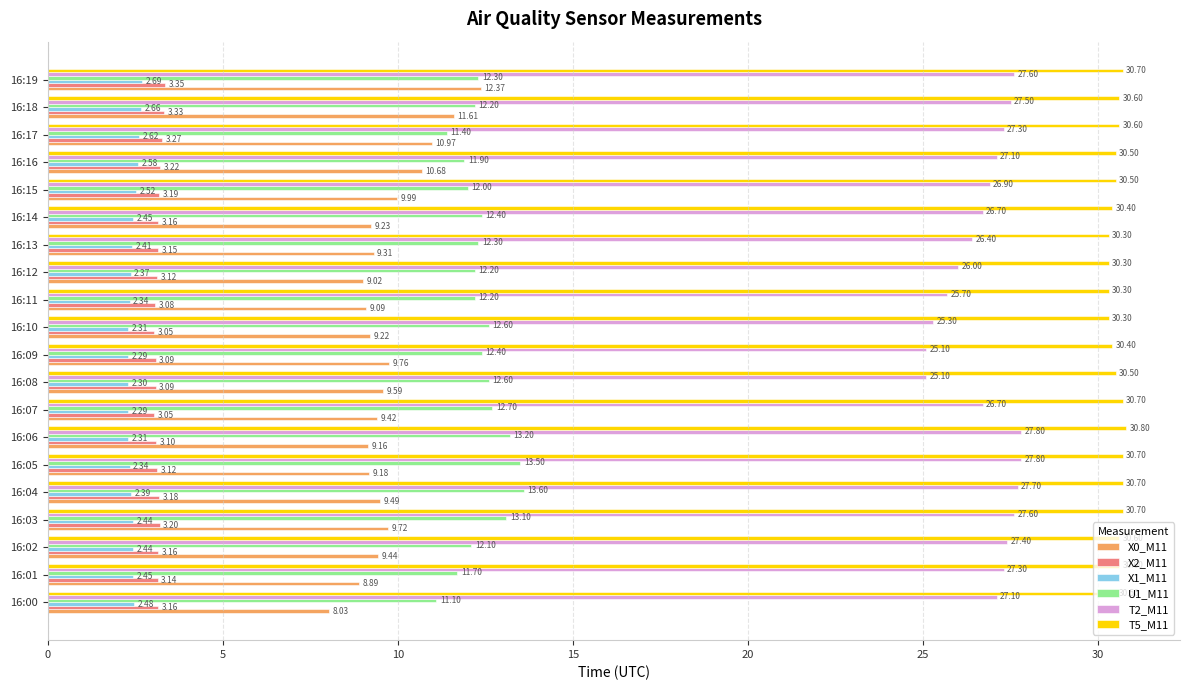

Which series has the largest total across all categories?

T5_M11